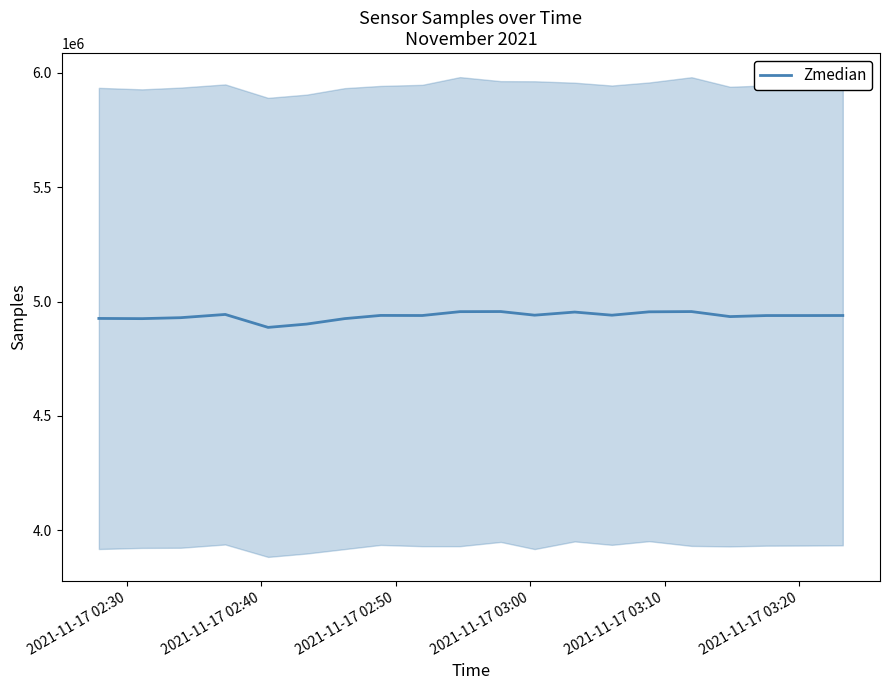

What is the minimum value for Zmedian?

4887014